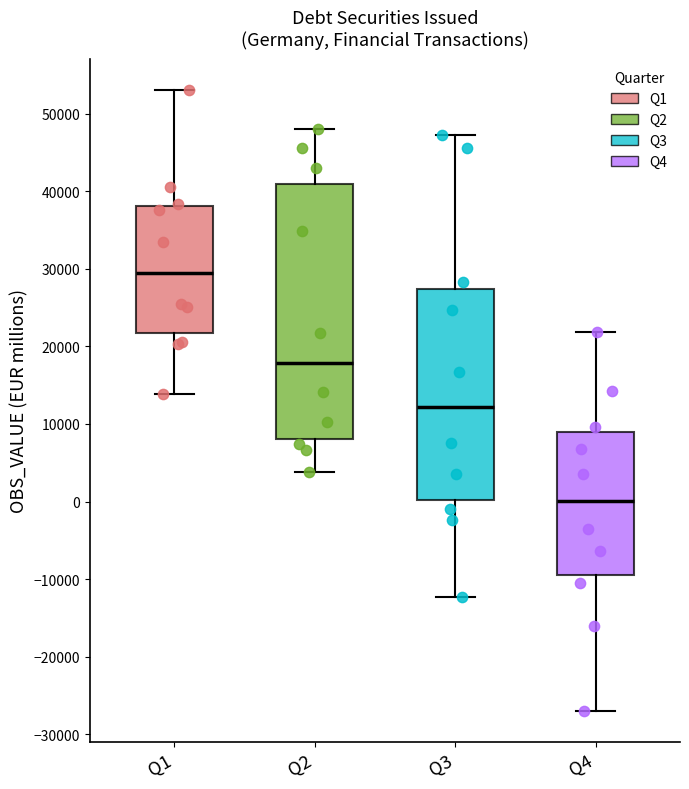

Reading left to right, transcribe this box plot: for each box, give where its median line is, the range the box spans, and where its two whiskers end, as read against the y-axis. The values are not printed on the chart, so give them approximately, as read against the axis.

Q1: median 29000, box 22000 to 38000, whiskers 14000 to 53000
Q2: median 18000, box 8000 to 41000, whiskers 4000 to 48000
Q3: median 12000, box 0 to 27000, whiskers -12000 to 47000
Q4: median 0, box -9000 to 9000, whiskers -27000 to 22000